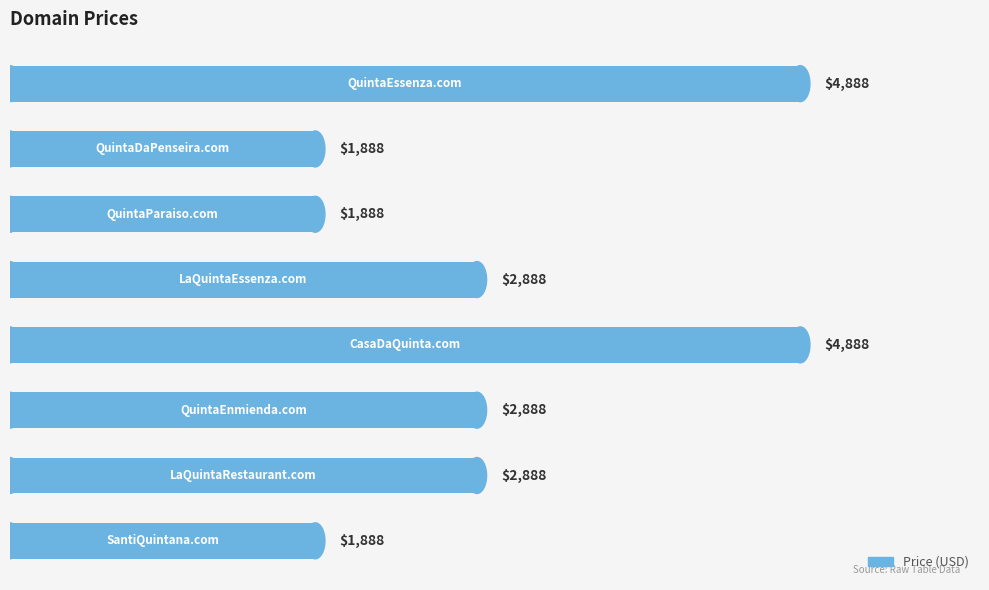

What is the value of the 5th bar from the top?

4888